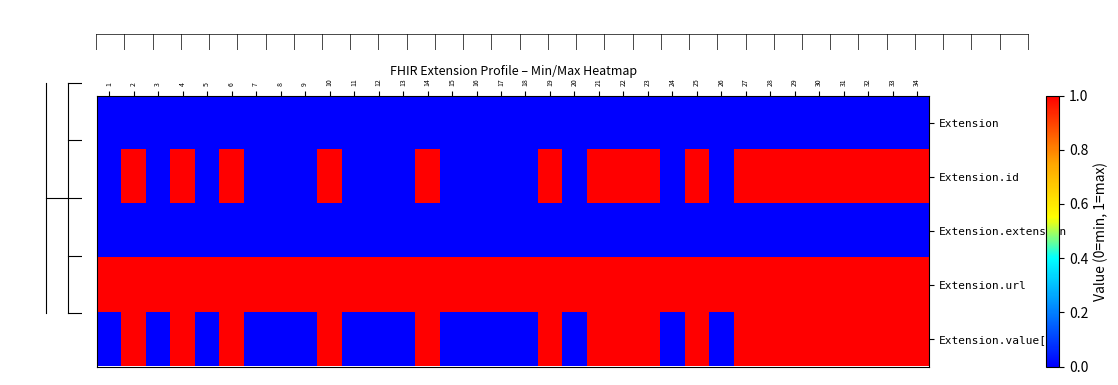

Count the number of data series in this chart.

5